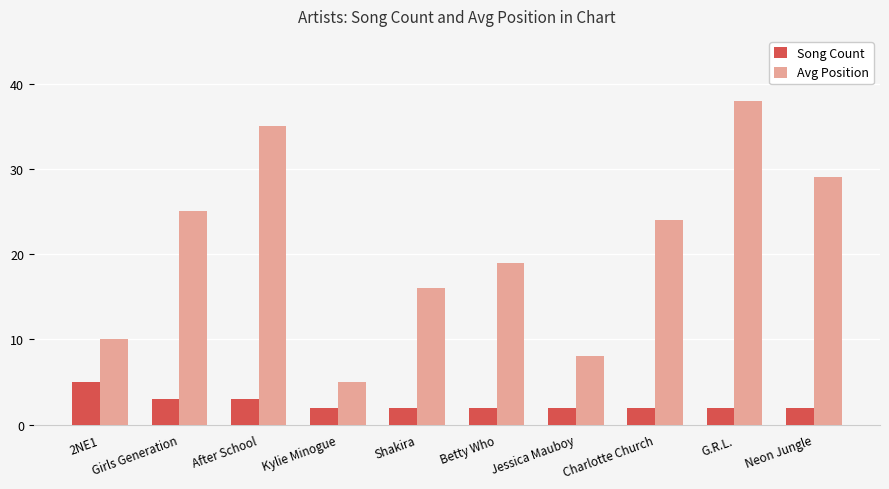

Reading left to right, transcribe all the data shown in this chart.

Song Count: 5	3	3	2	2	2	2	2	2	2
Avg Position: 10	25	35	5	16	19	8	24	38	29